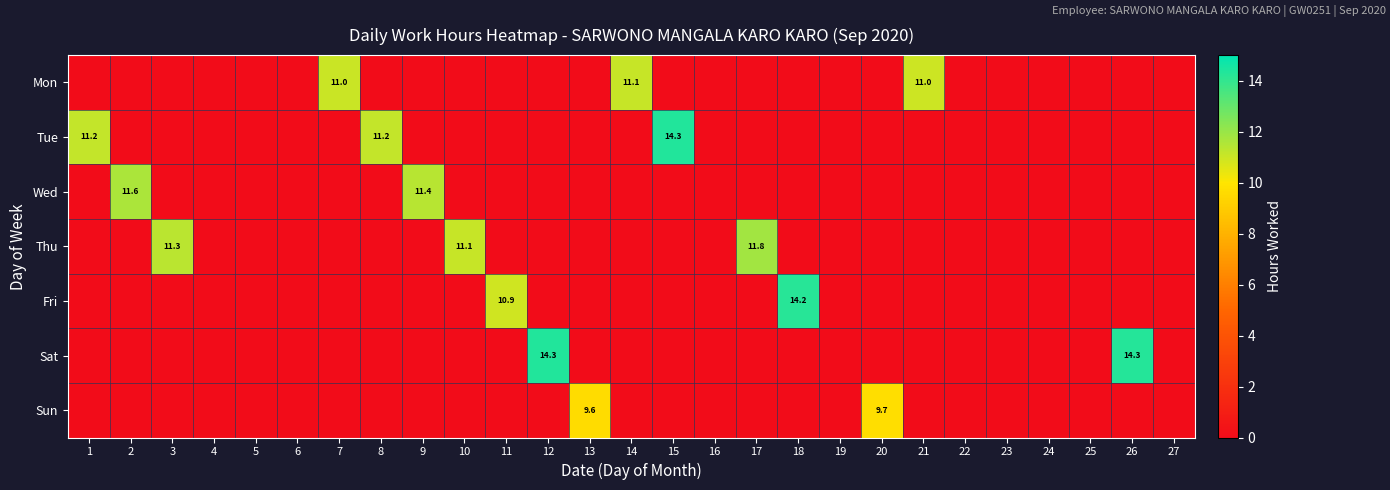

Is the value of Fri at 27 greater than the value of Tue at 11?

No